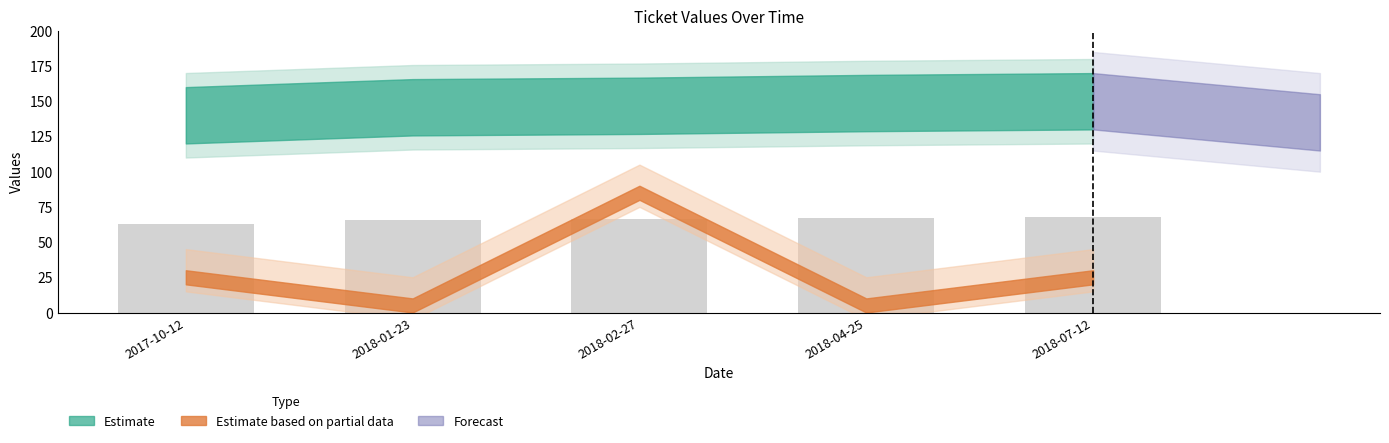

What is the average value?

65.8